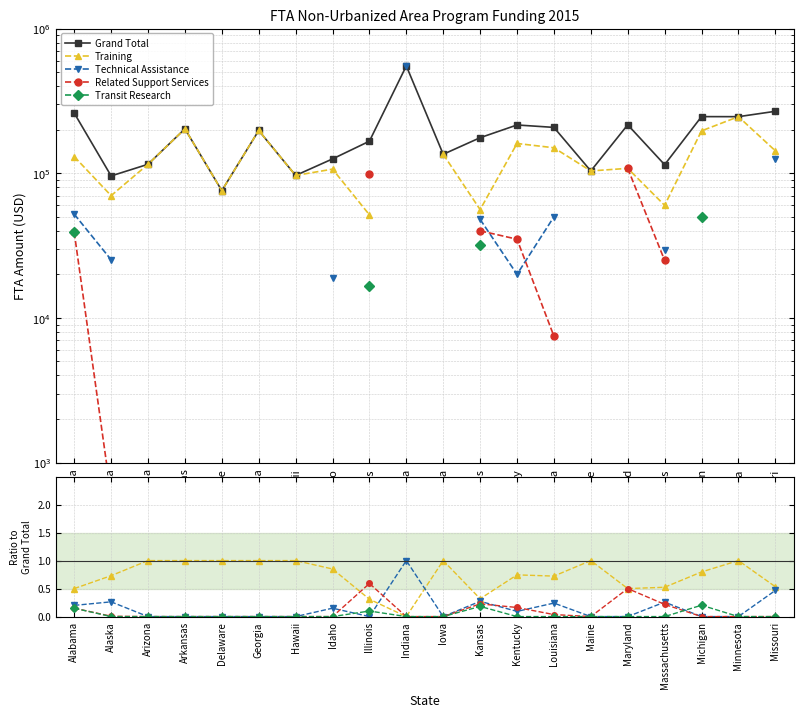

How many lines are shown in the chart?

5